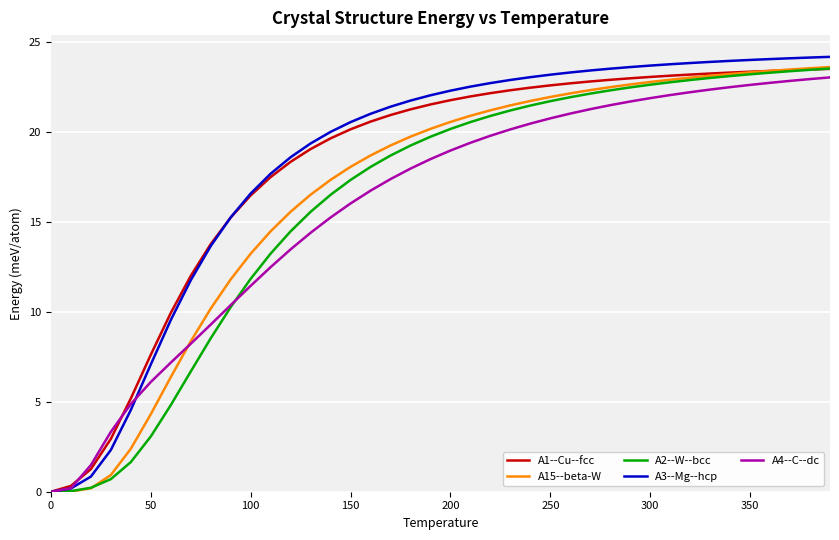

Which series has the largest range (max minus min)?

A3--Mg--hcp